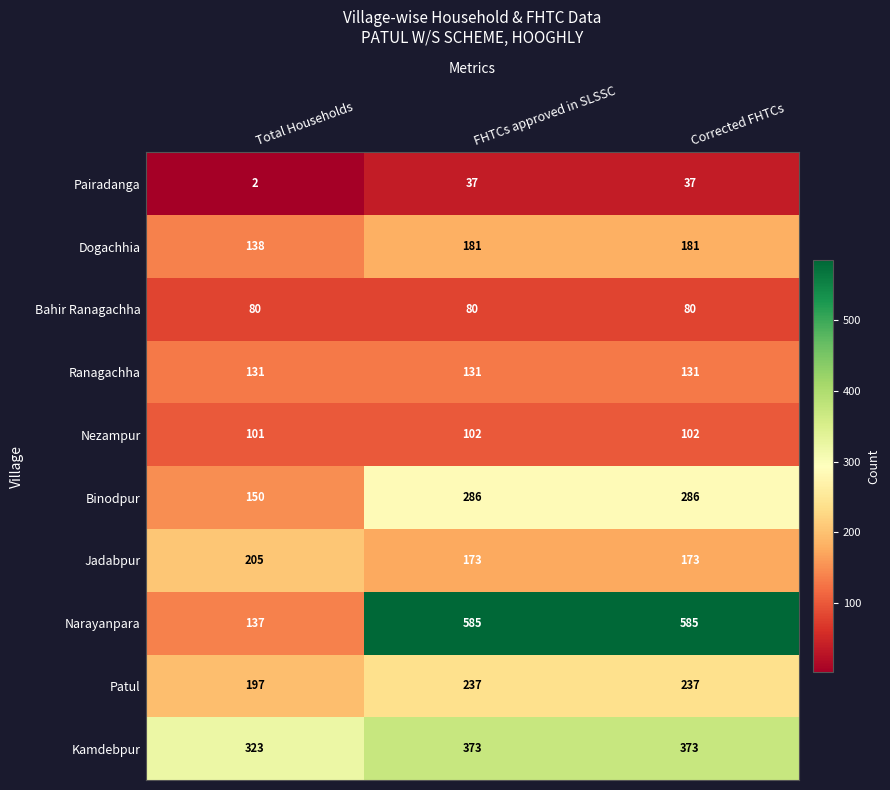

What is the spread (max minus min) of values at FHTCs approved in SLSSC?

548